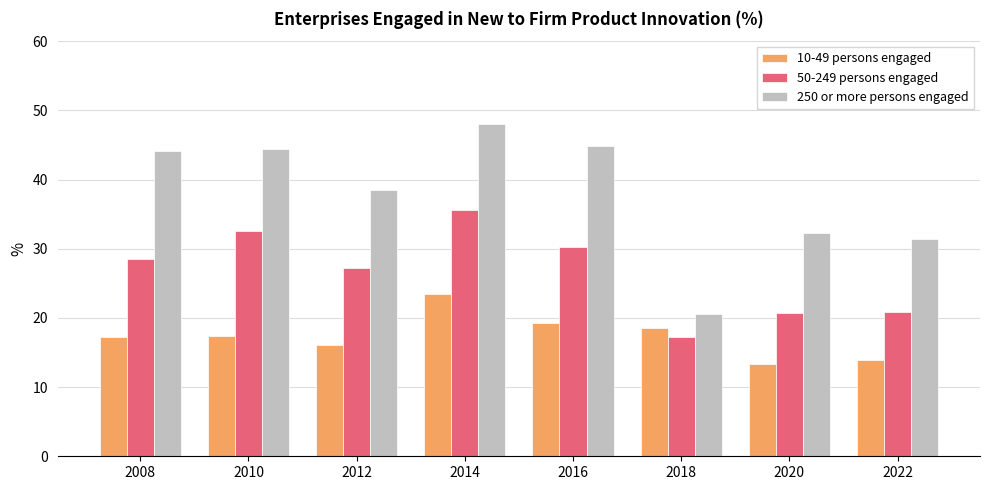

At how many categories does at least one series exceed 23?

7